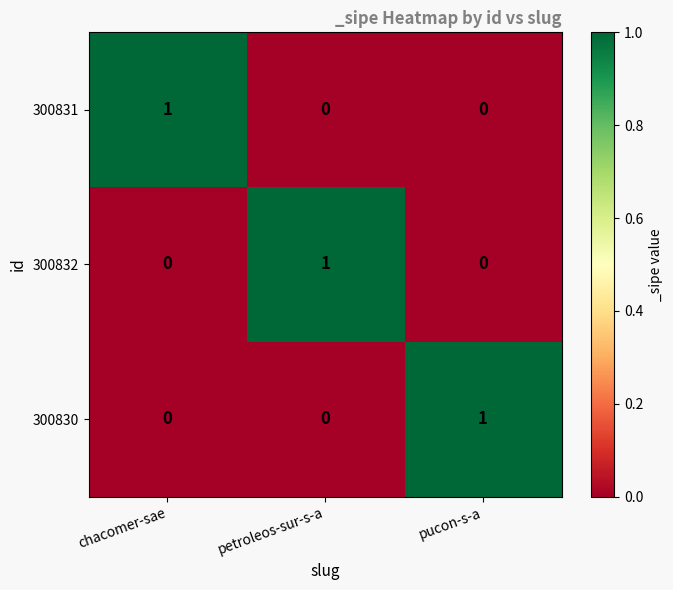

At how many categories does at least one series exceed 0?

3